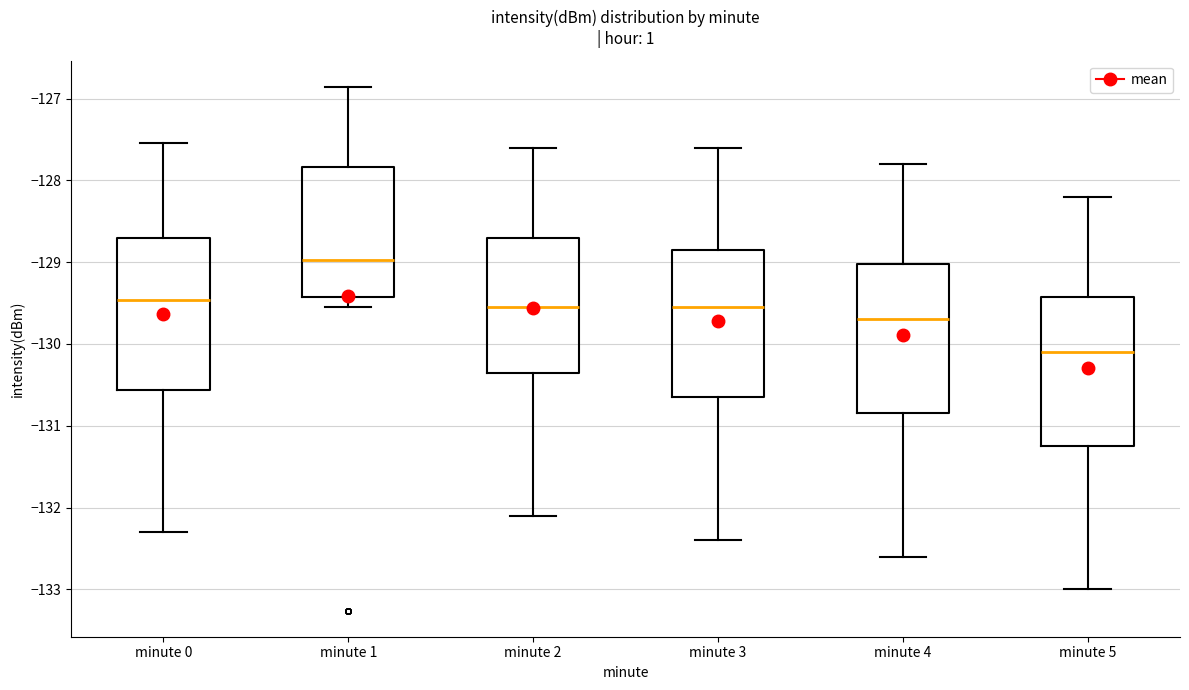

Where does the lower whisker of the box for minute 4 end on the y-axis? The values are not printed on the chart, so give them approximately, as read against the axis.

-132.6